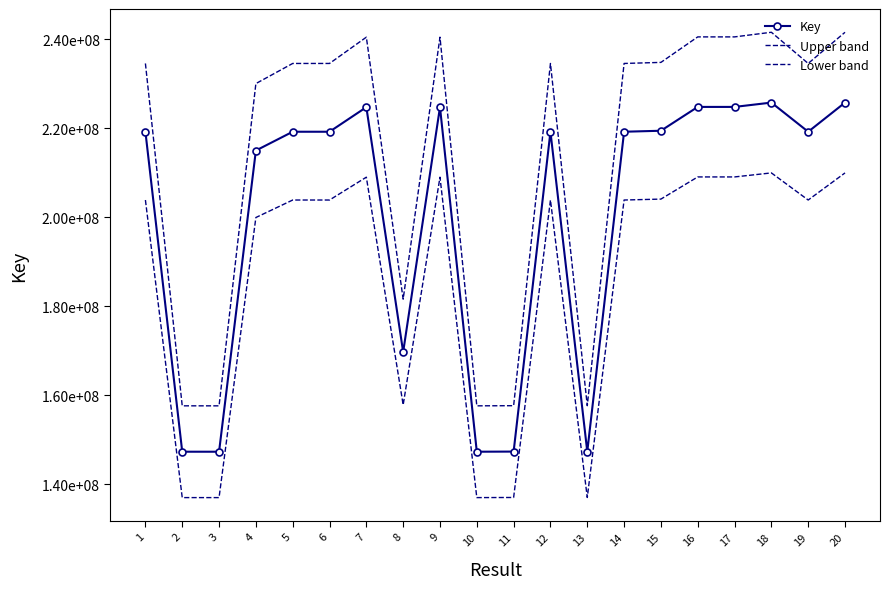

What is the difference between the maximum and minimum values in the Lower band series?

72971825.0